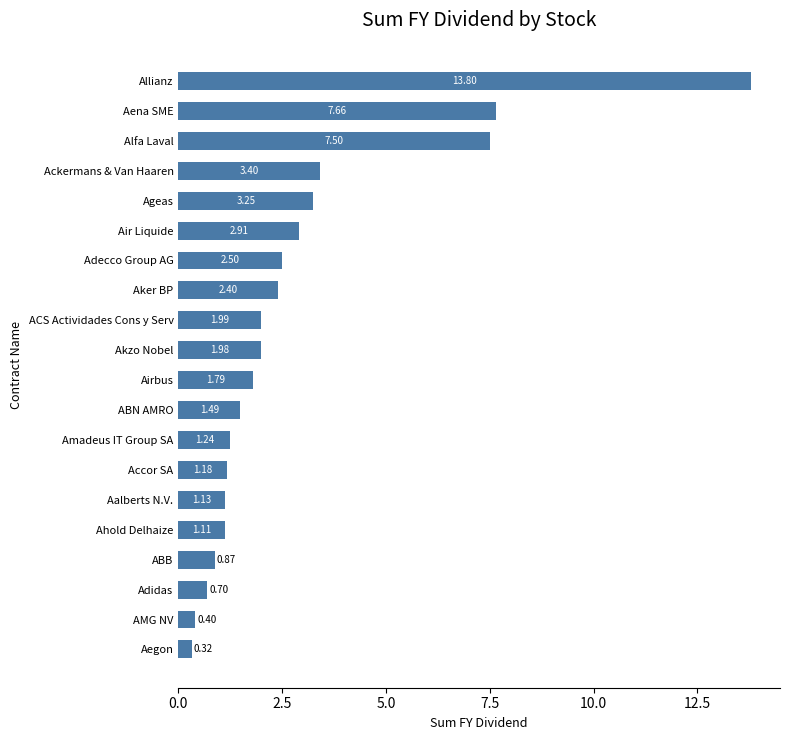

Which category has the highest value across all series?

Allianz